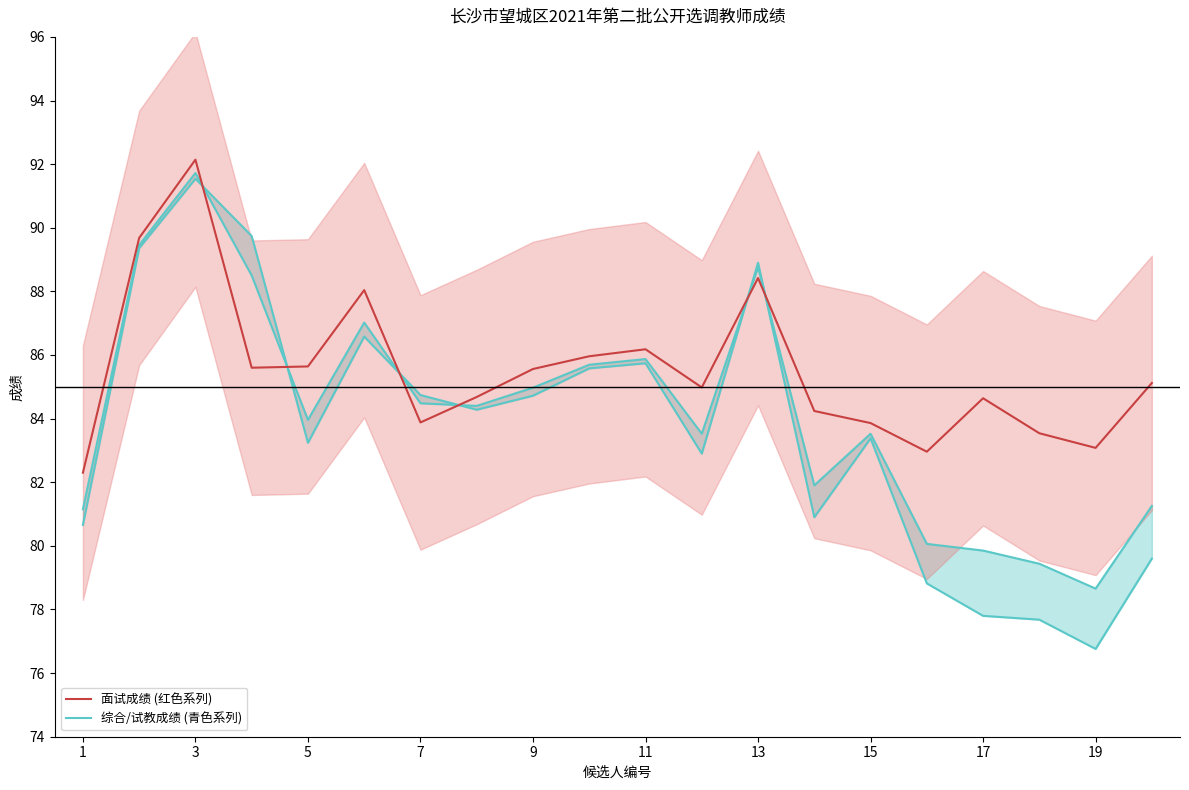

How many lines are shown in the chart?

2